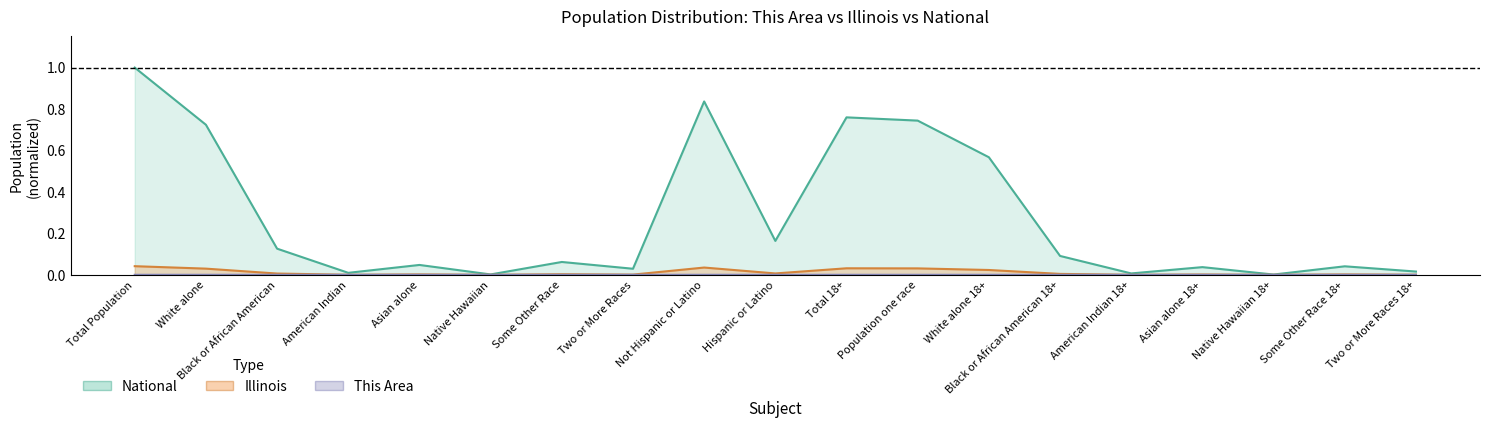

The Illinois series shows 0.0 at Population one race. True or false?

True